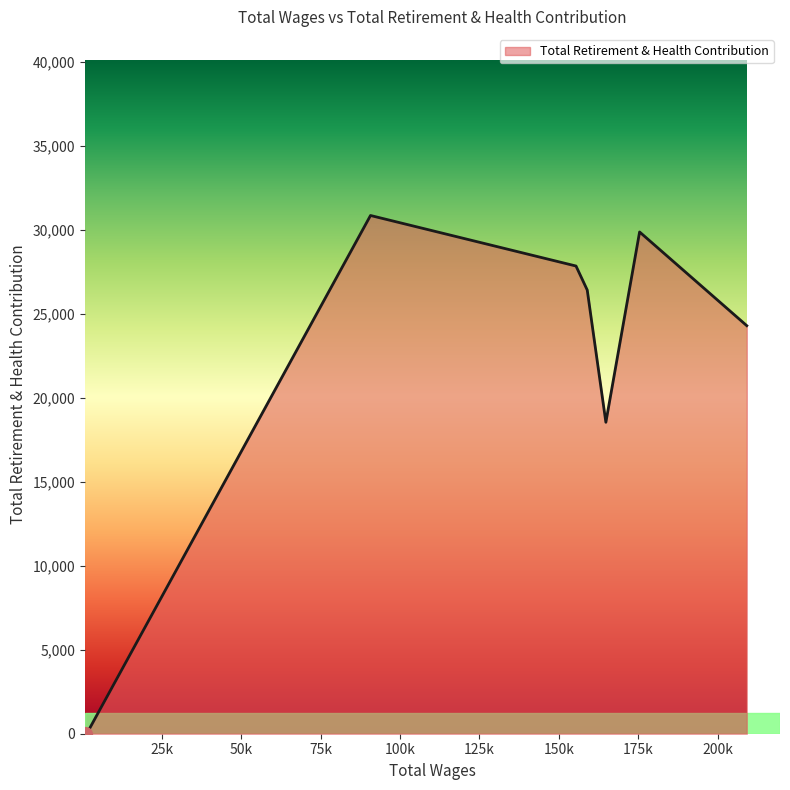

Where is the first local minimum?

164798.0